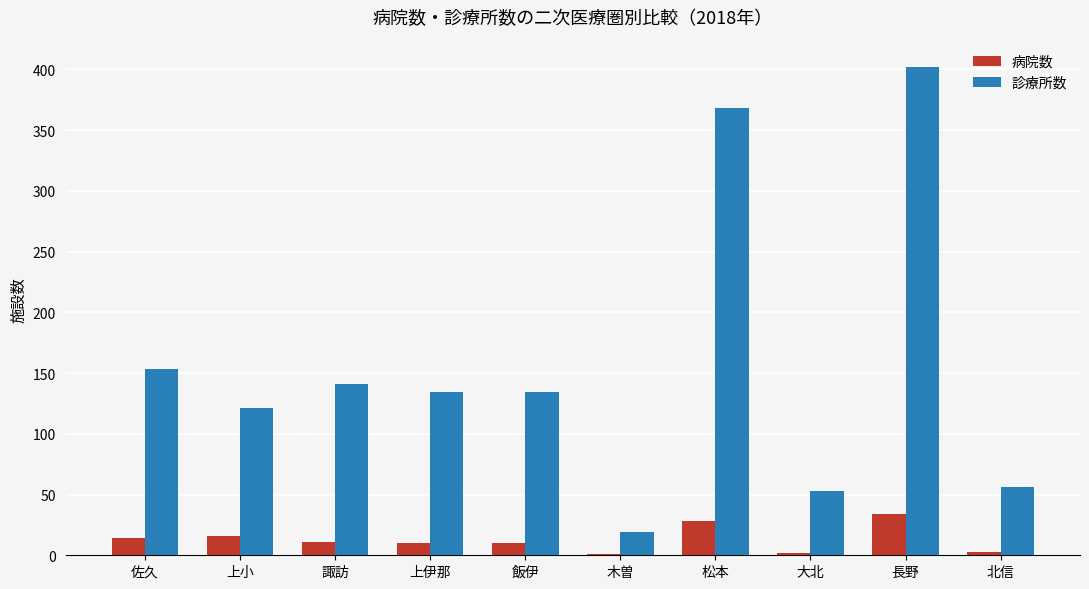

Is the value of 診療所数 at 松本 greater than the value of 病院数 at 佐久?

Yes